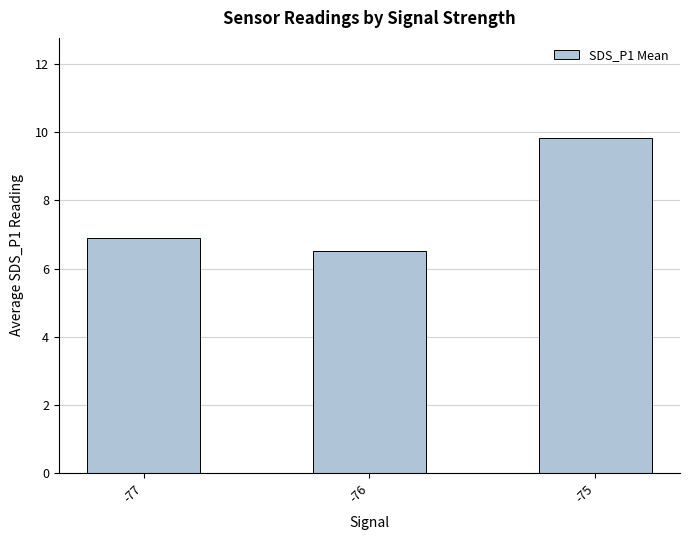

What is the ratio of the value at -76 to the value at -77?

0.9